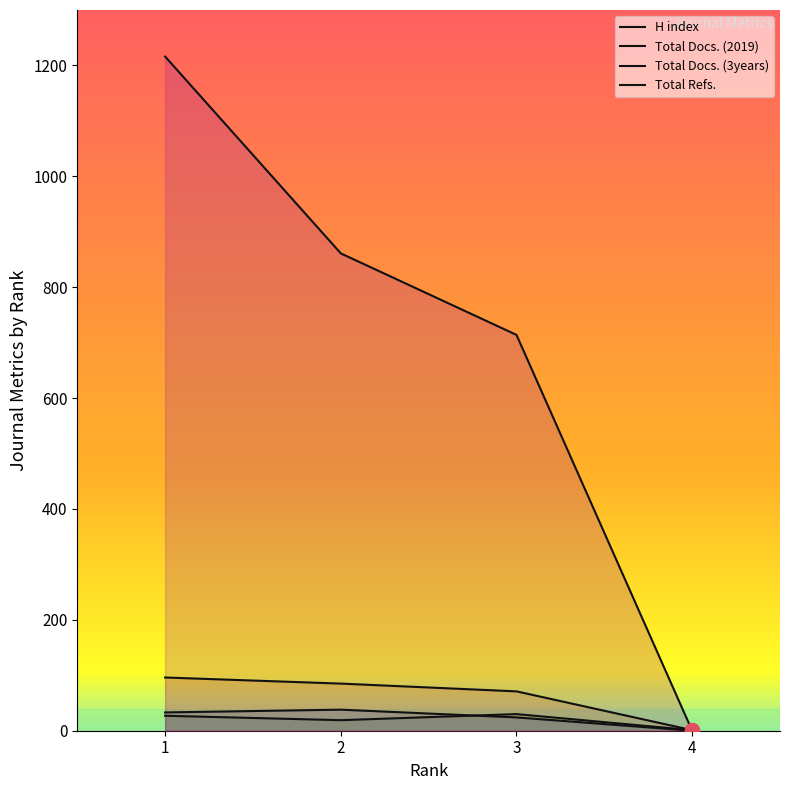

What is the maximum value shown in the chart?

1216